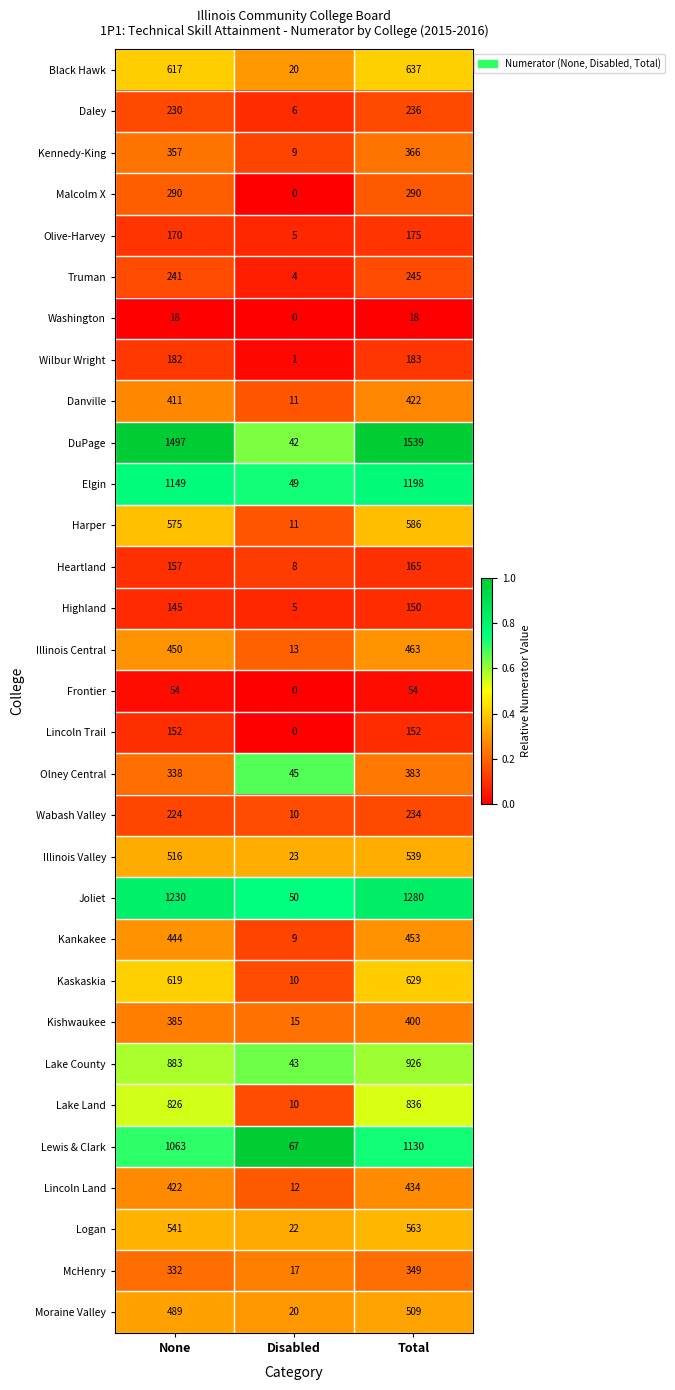

What is the difference between the highest and lowest values at Total?

1521